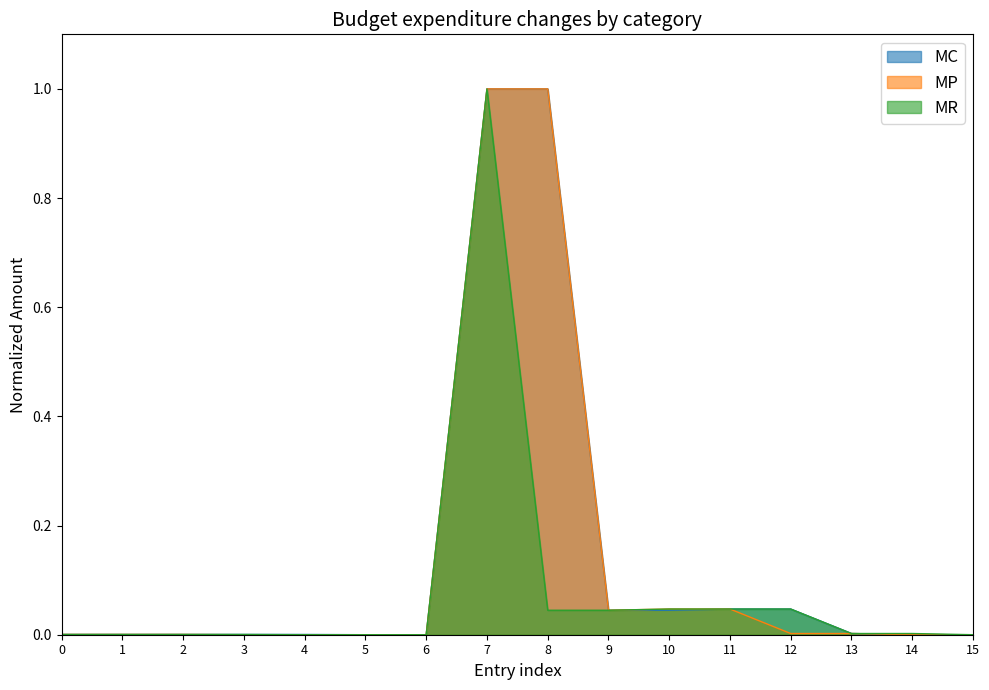

Reading right to left, what are all the values shown in this chart?

MC: 0.0	0.0	0.0	0.0	0.0	0.0	0.0	1.0	1.0	0.0	0.0	0.0	0.0	0.0	0.0	0.0
MP: 0.0	0.0	0.0	0.0	0.0	0.0	0.0	1.0	1.0	0.0	0.0	0.0	0.0	0.0	0.0	0.0
MR: 0.0	0.0	0.0	0.0	0.0	0.0	0.0	0.0	1.0	0.0	0.0	0.0	0.0	0.0	0.0	0.0